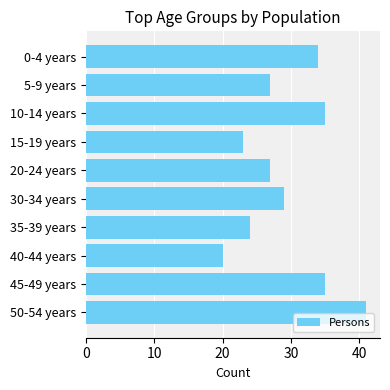

What is the change in value from 0-4 years to 50-54 years?

+7